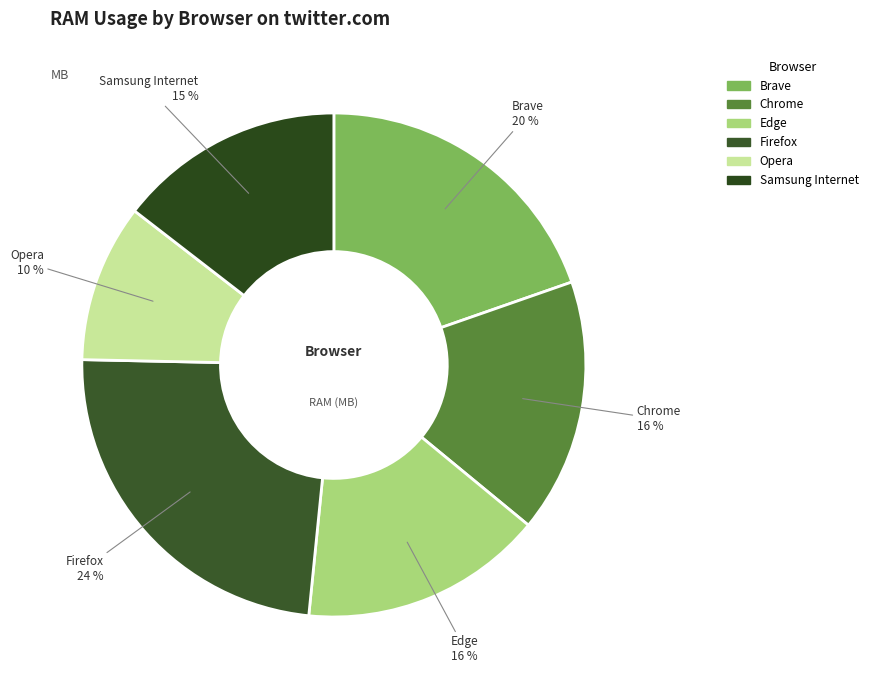

To the nearest percent, what portion does Edge represent?

16%